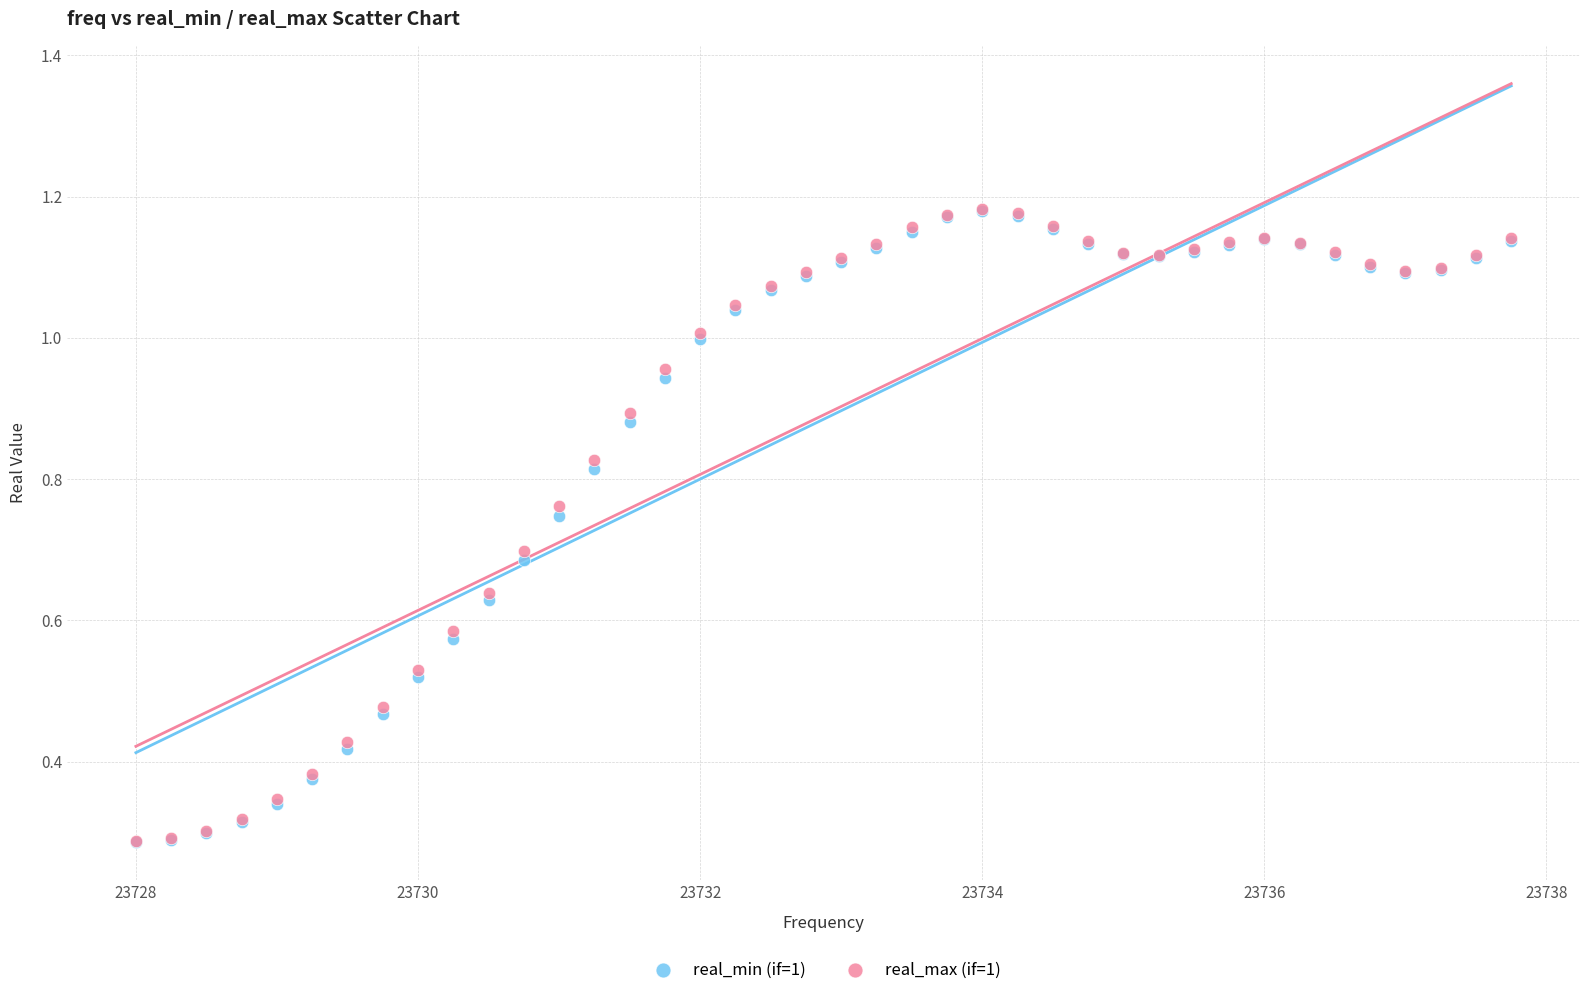

What are all the series names shown in the legend?

real_min (if=1), real_max (if=1)